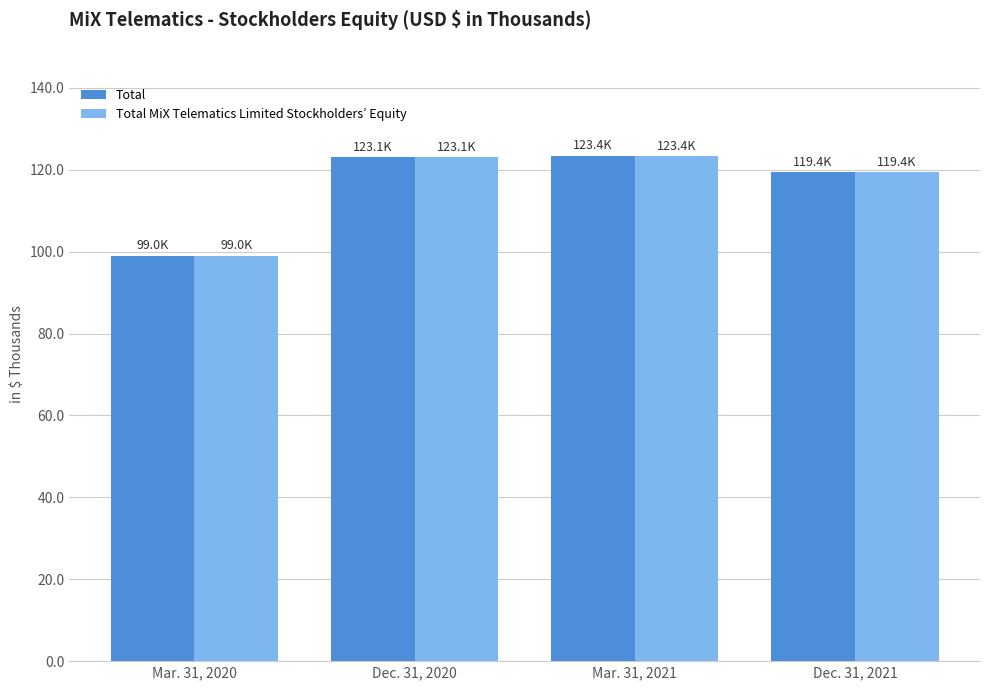

Does the chart contain stacked bars?

No